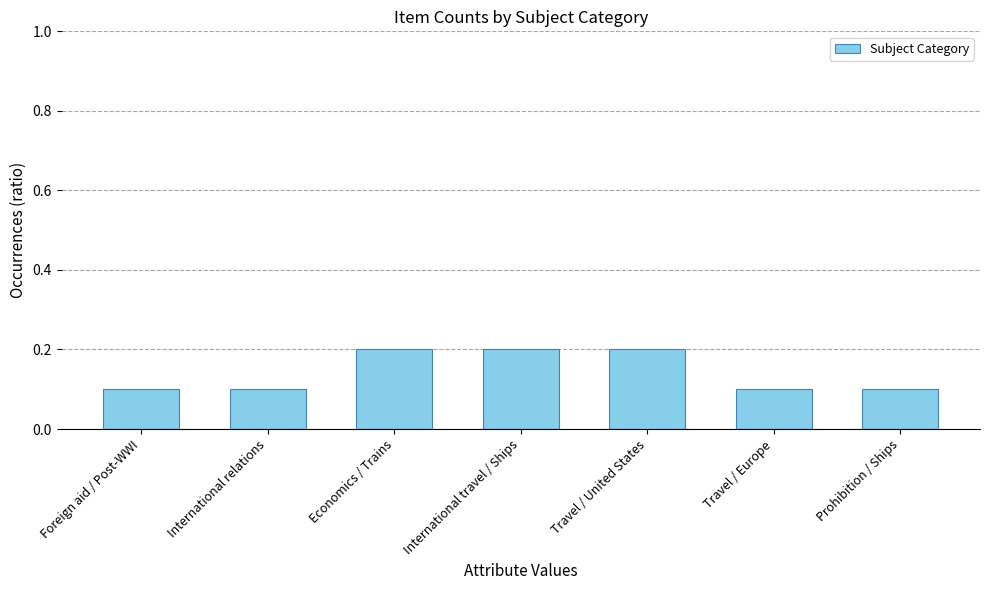

True or false: the data shows 0.2 at Travel / United States.

True